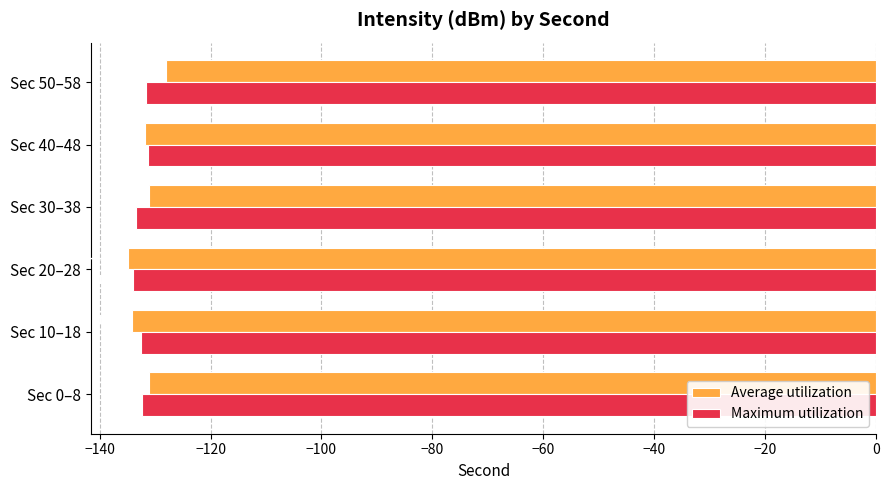

What is the sum of all Maximum utilization values?

-795.4